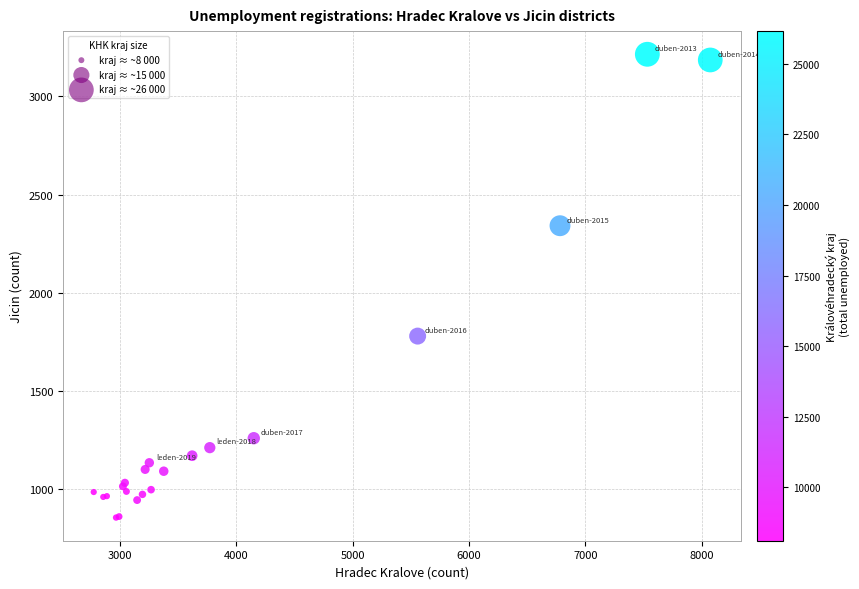

What Y value in the scatter plot is closest to 2035?

1780